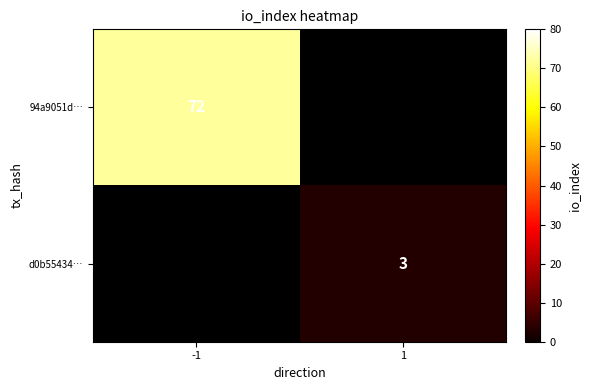

The value of 94a9051d… at -1 is 72. True or false?

True